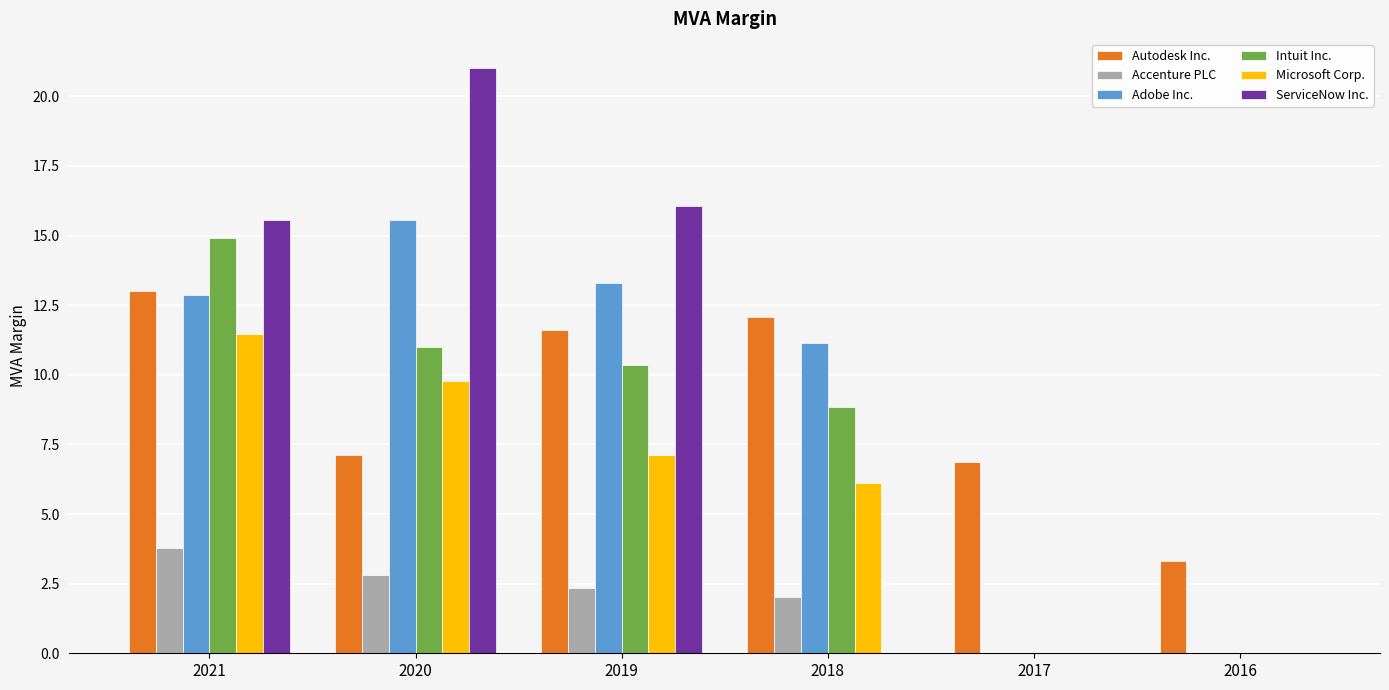

Are the bars horizontal?

No